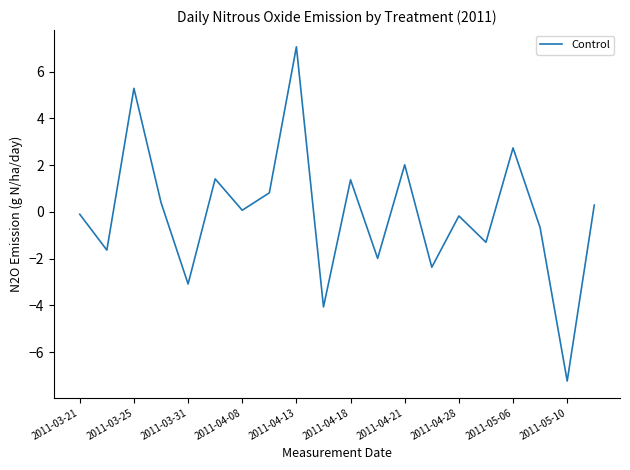

What is the minimum value shown in the chart?

-7.2